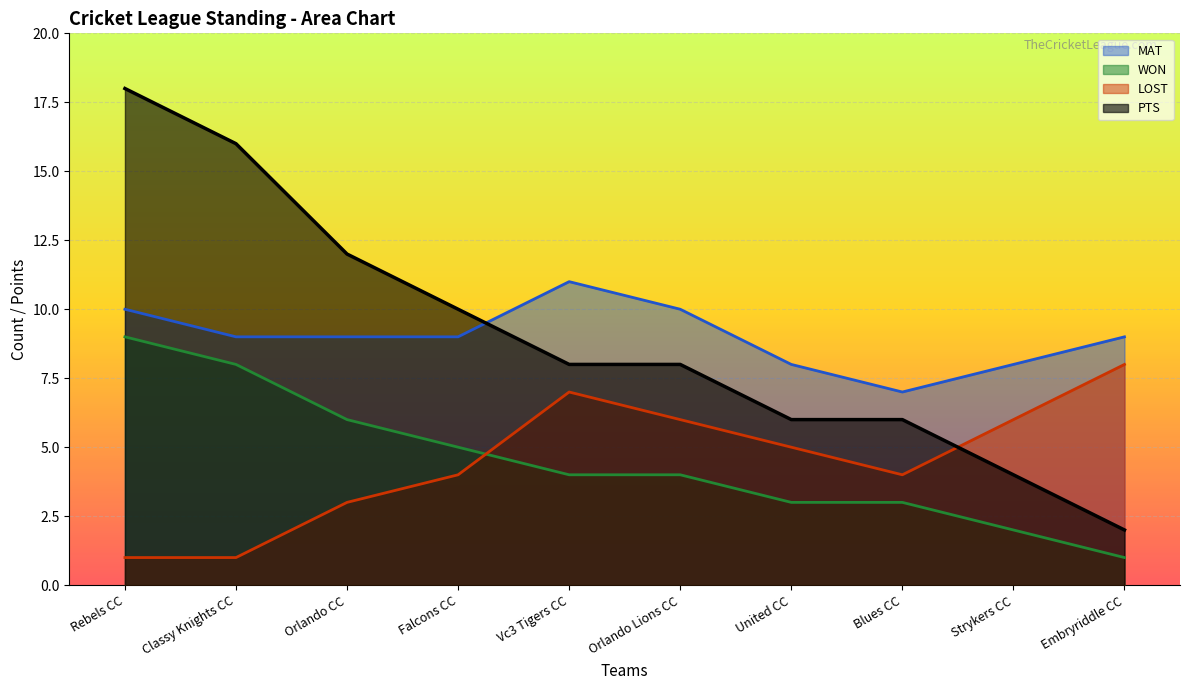

Is the value of WON at Strykers CC greater than the value of LOST at Vc3 Tigers CC?

No